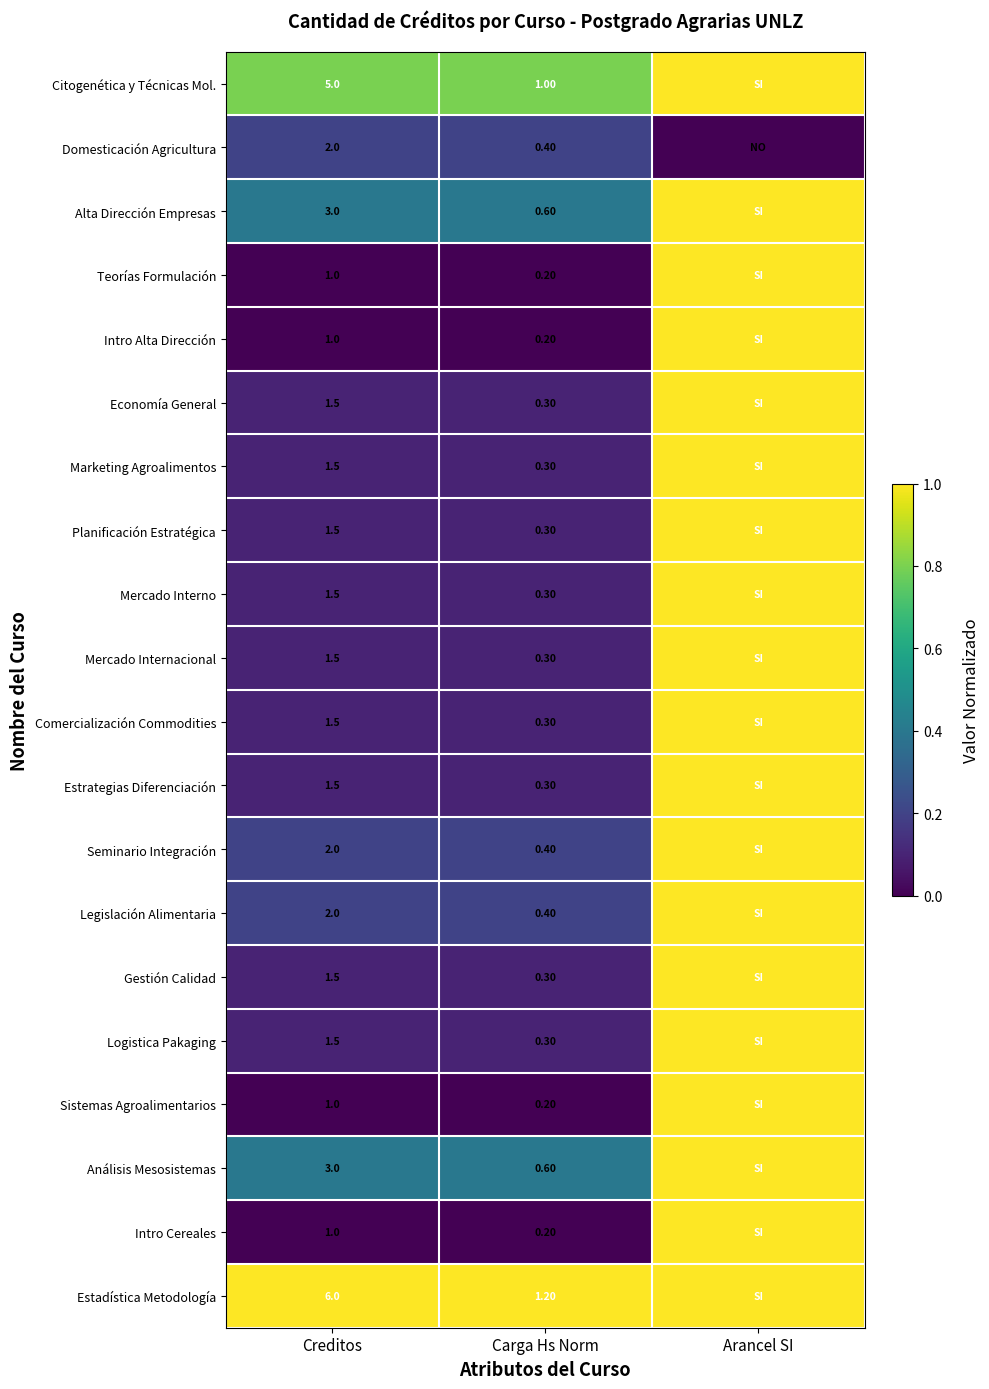

Which series changed the most between Creditos and Carga Hs Norm?

Estadística Metodología